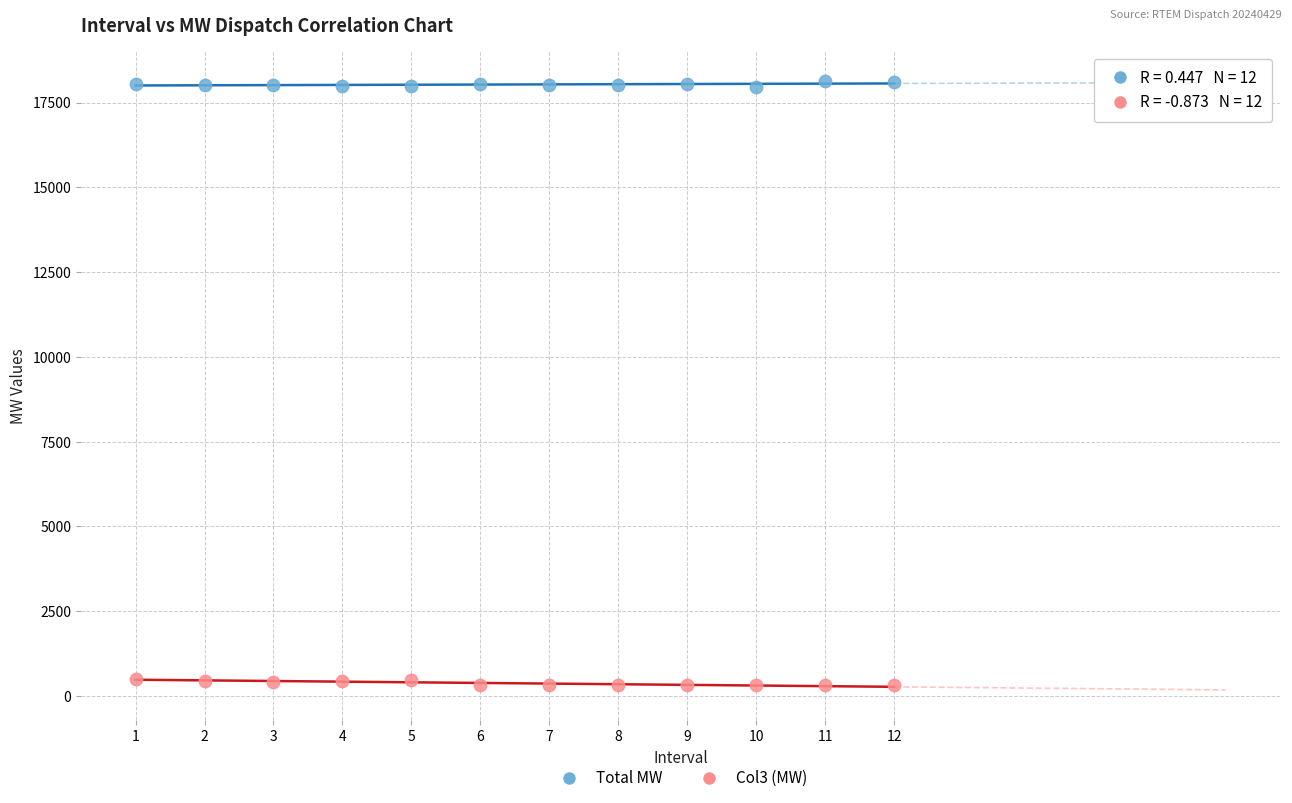

Across all data points, what is the range of X values (max minus min)?

11.0